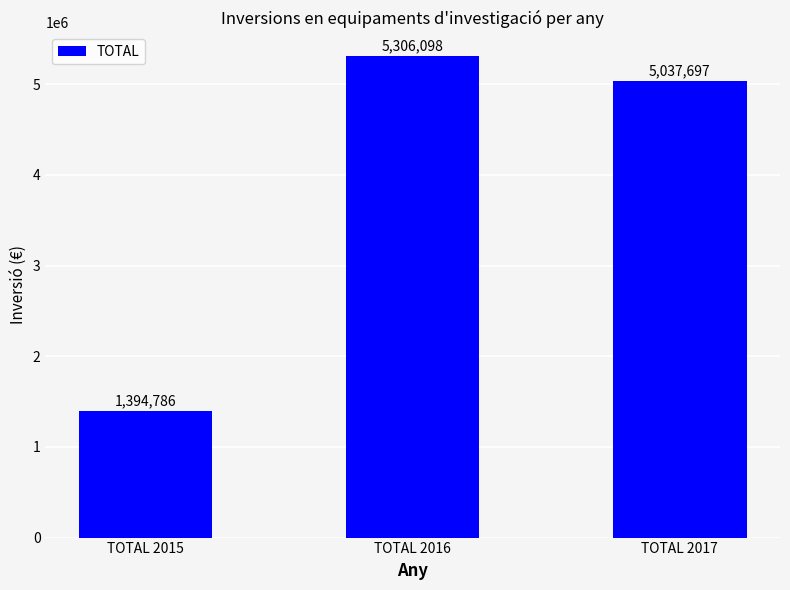

What is the average value?

3912860